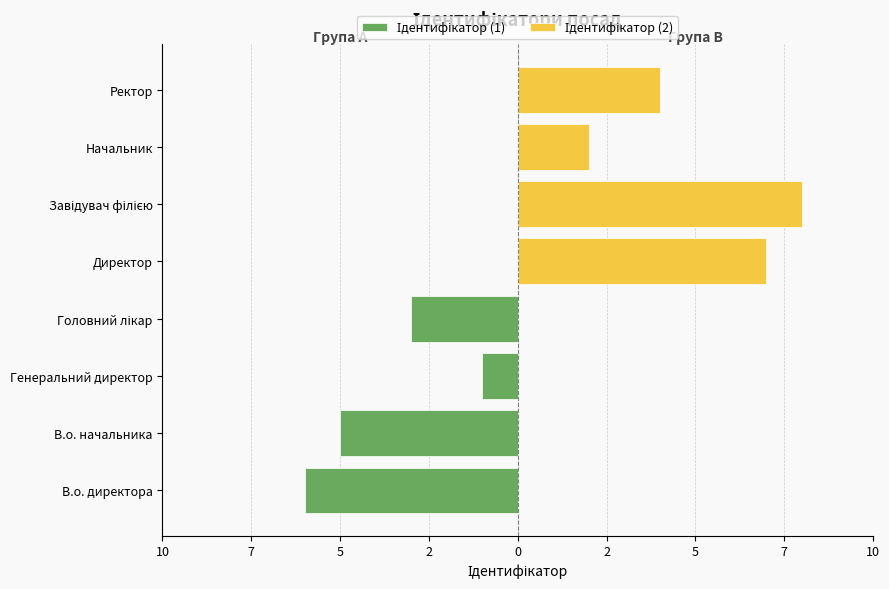

Which has a higher value, В.о. начальника or Генеральний директор?

Генеральний директор